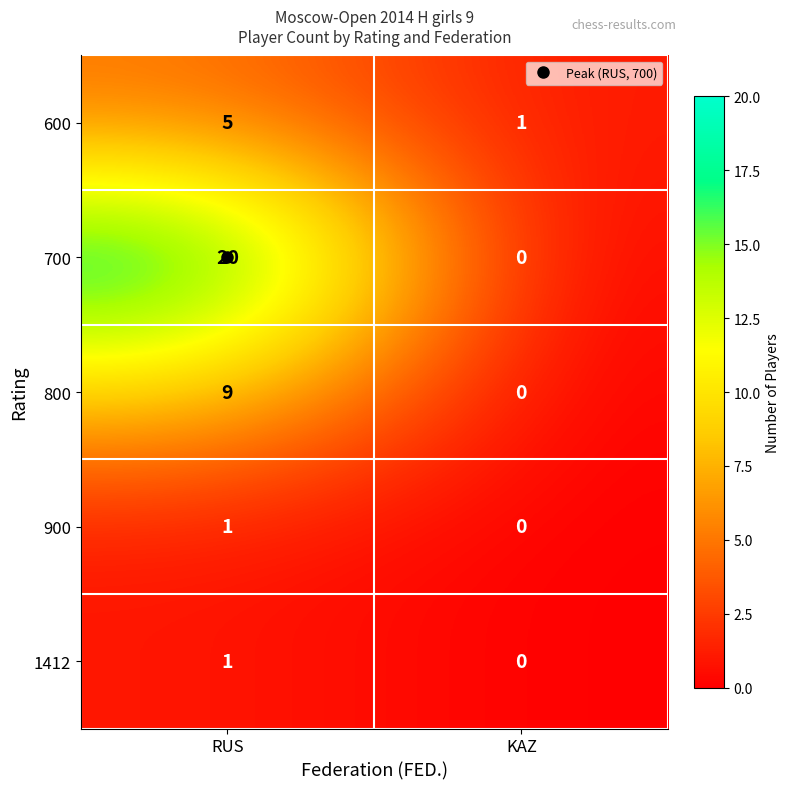

The 900 series shows 1 at RUS. True or false?

True